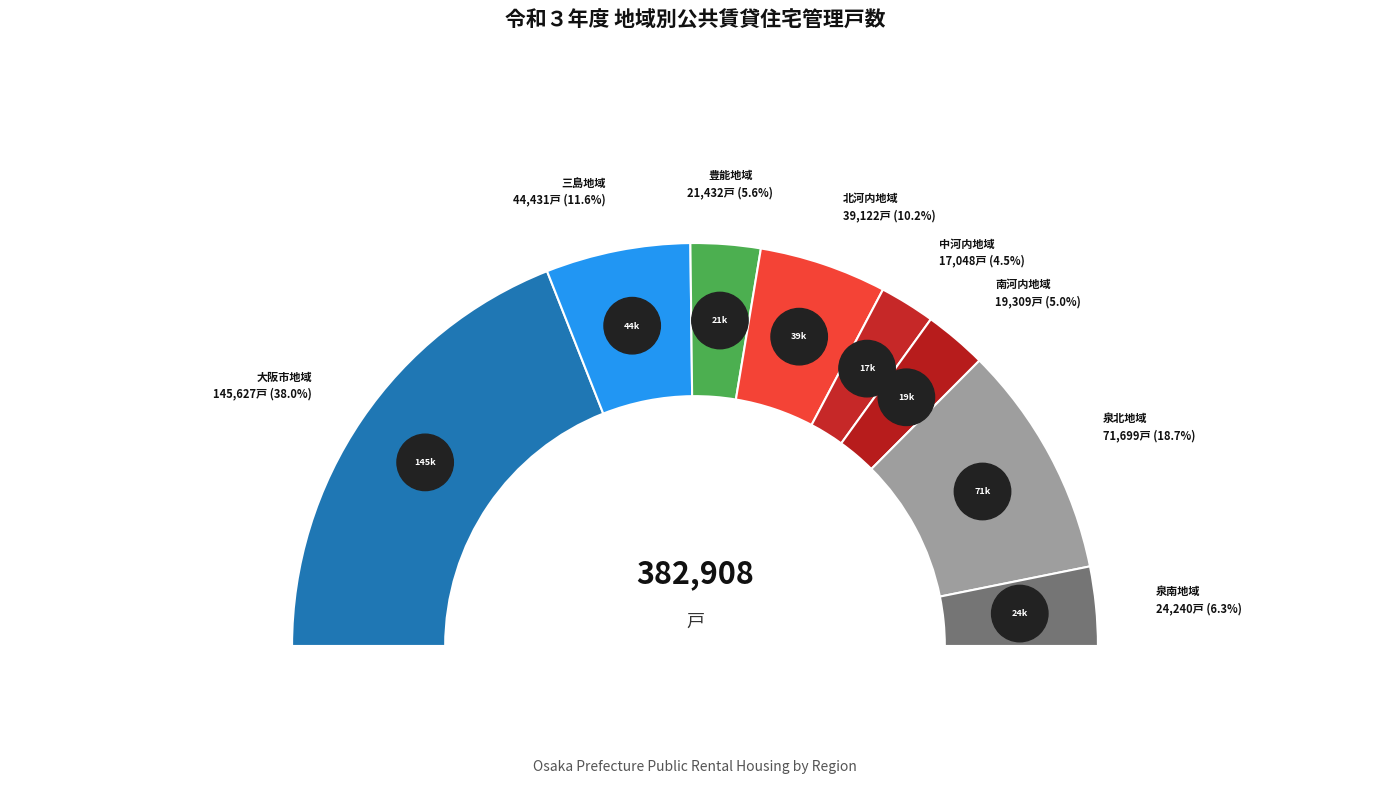

What is the ratio of the value at 中河内地域 to the value at 泉南地域?

0.7